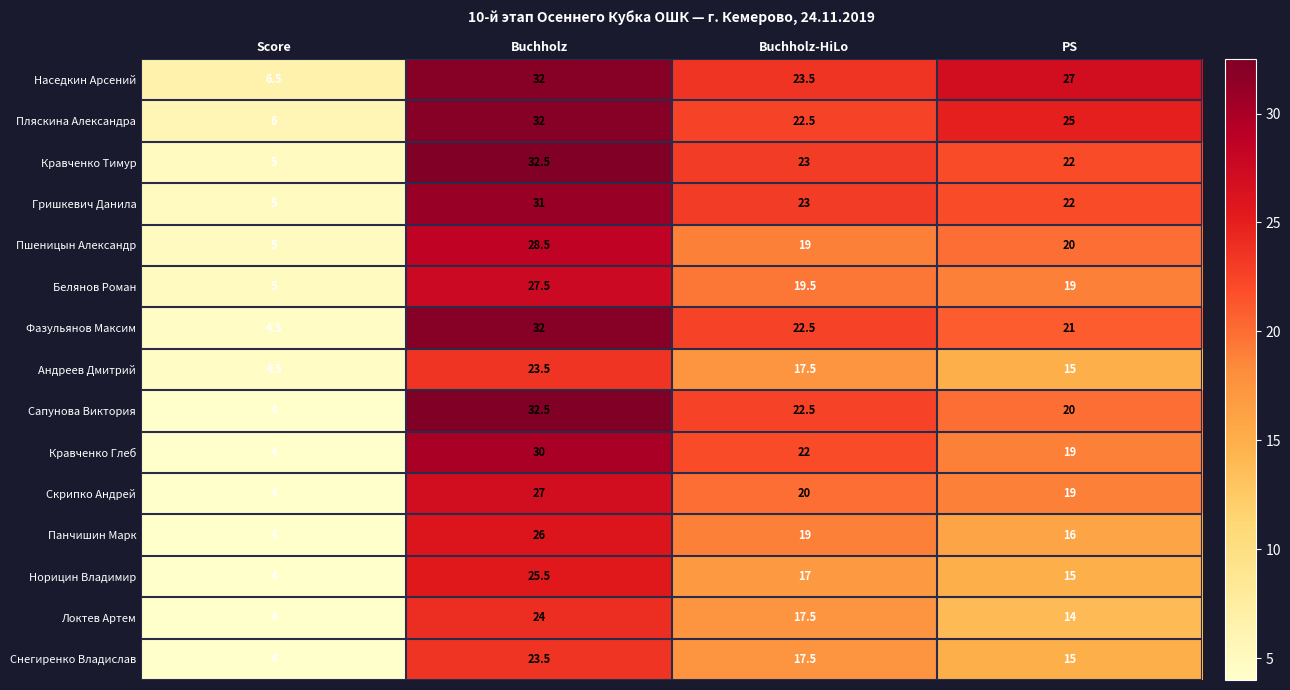

At which label is Кравченко Тимур closest to 18?

PS